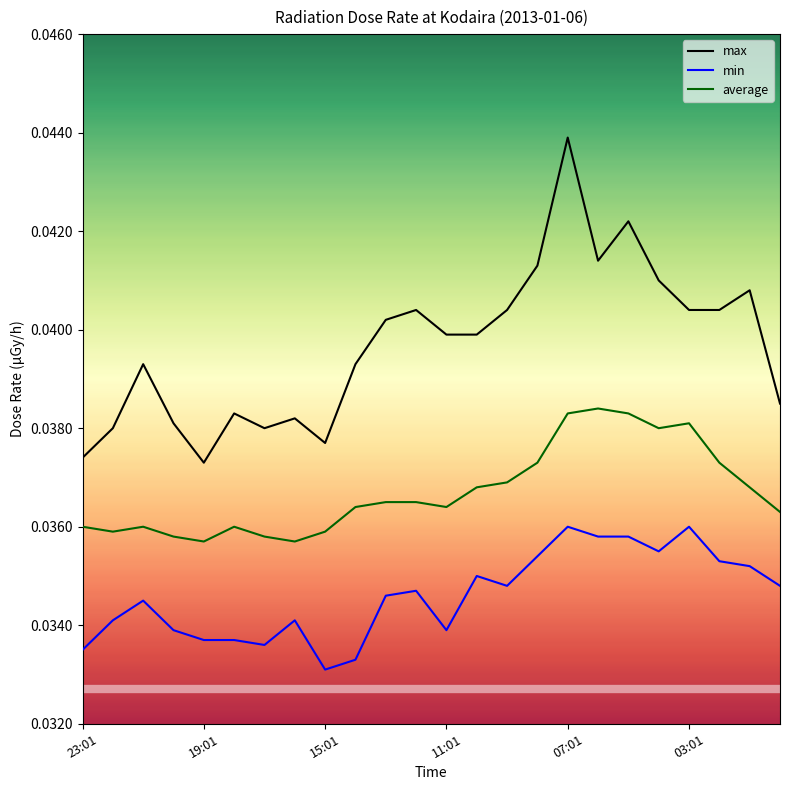

Rank the series by their maximum value, from highest to lowest.

max, average, min